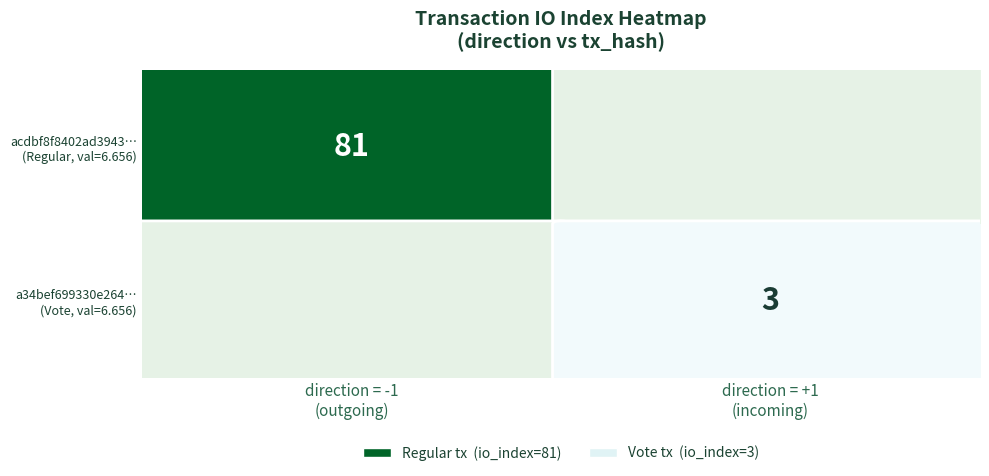

What is the lowest value of the acdbf8f8402ad3943… (Regular, val=6.656) series?

81.0